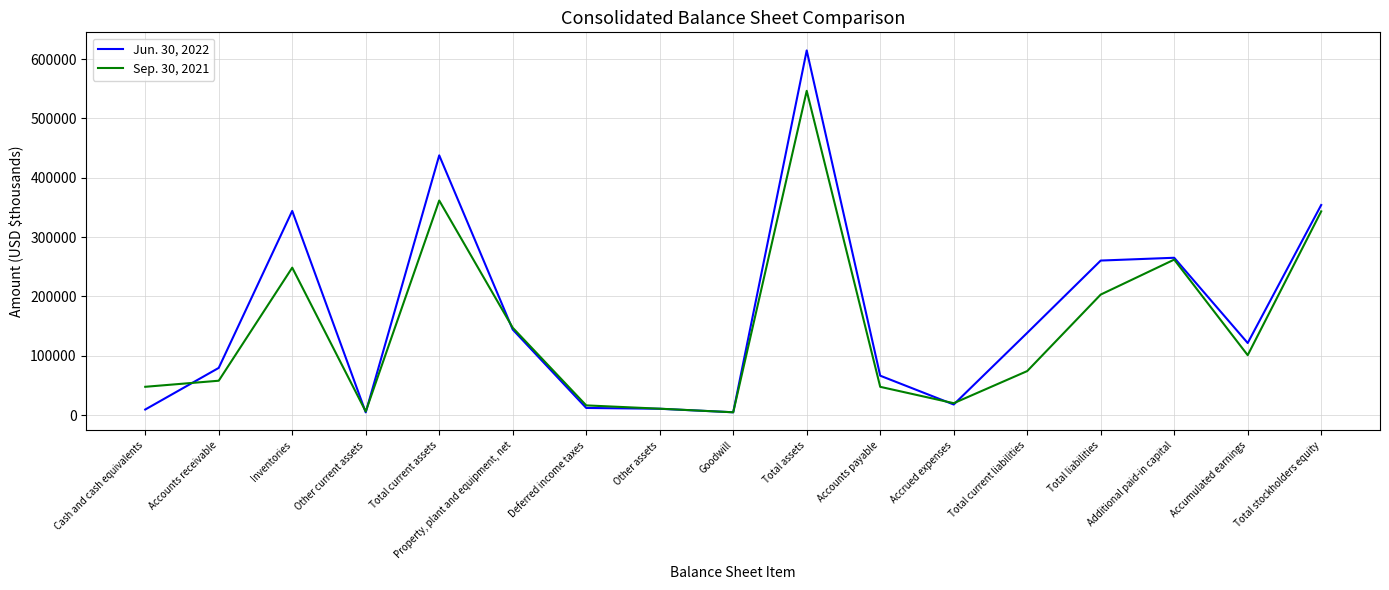

Is the value of Jun. 30, 2022 at Total stockholders equity greater than the value of Sep. 30, 2021 at Total liabilities?

Yes